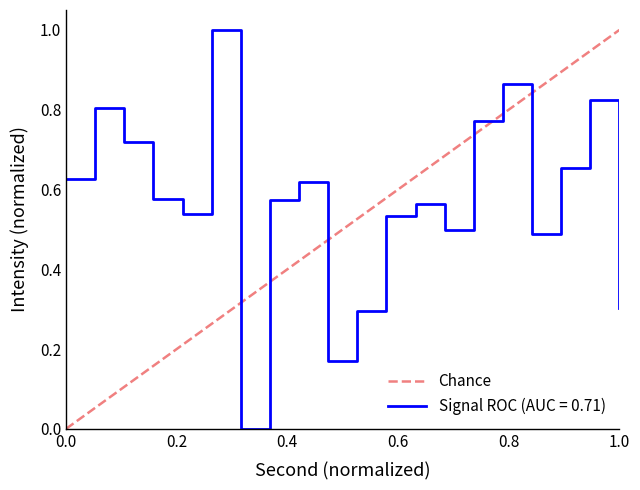

What value does the data have at 16?

0.6